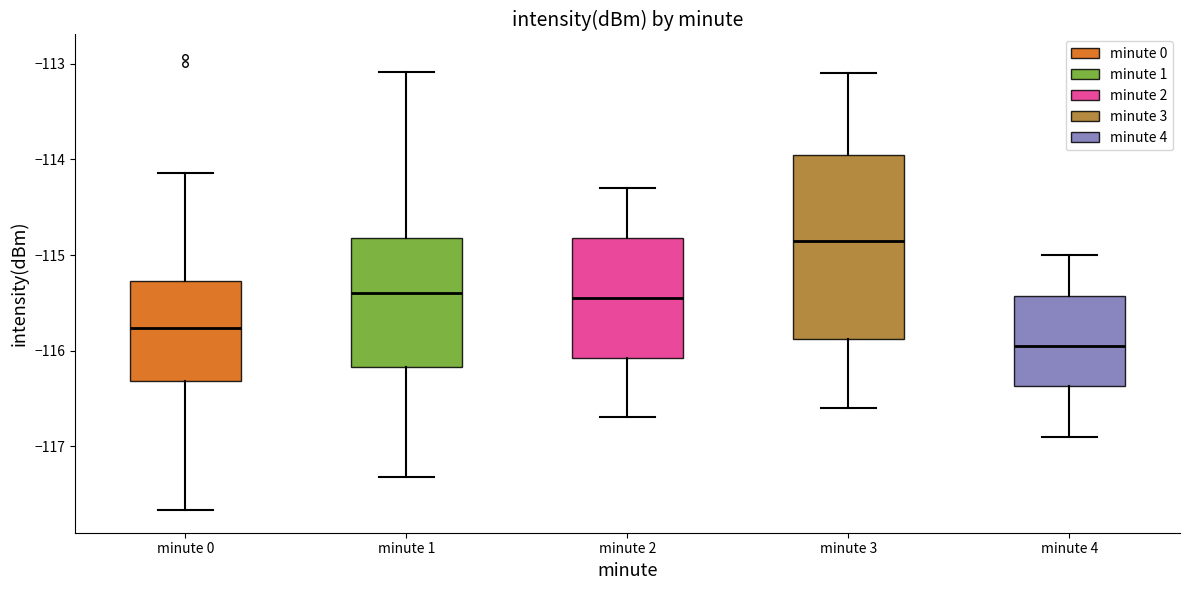

Which box's median line is the lowest?

minute 4